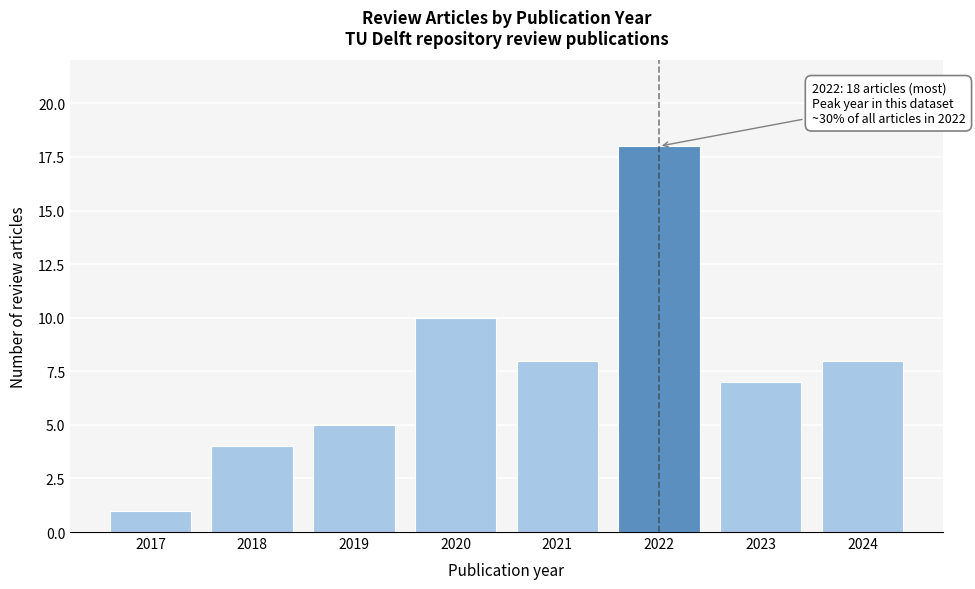

Reading left to right, transcribe all the data shown in this chart.

1	4	5	10	8	18	7	8